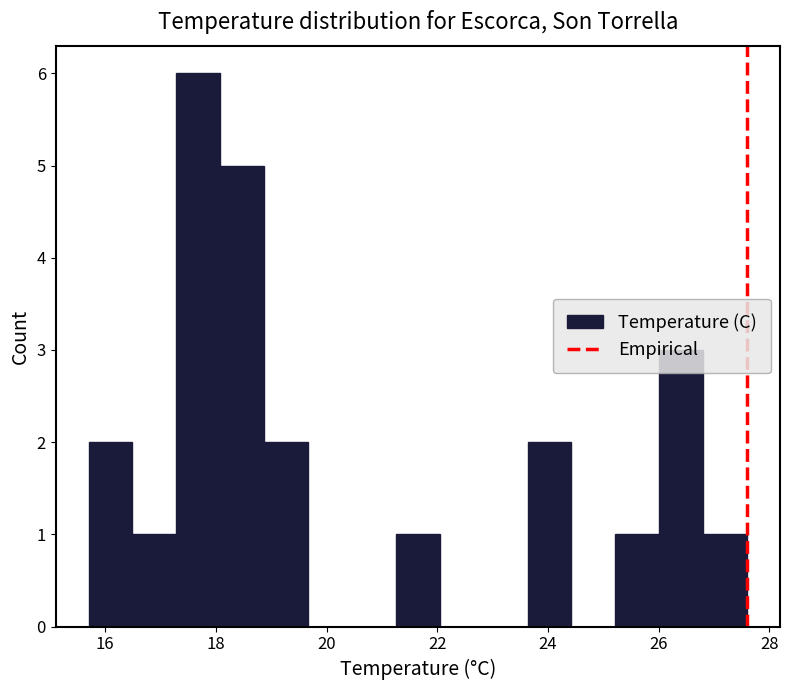

Around what value on the x-axis is the tallest bar? Give the approximate position of its centre, as read against the axis.

17.6